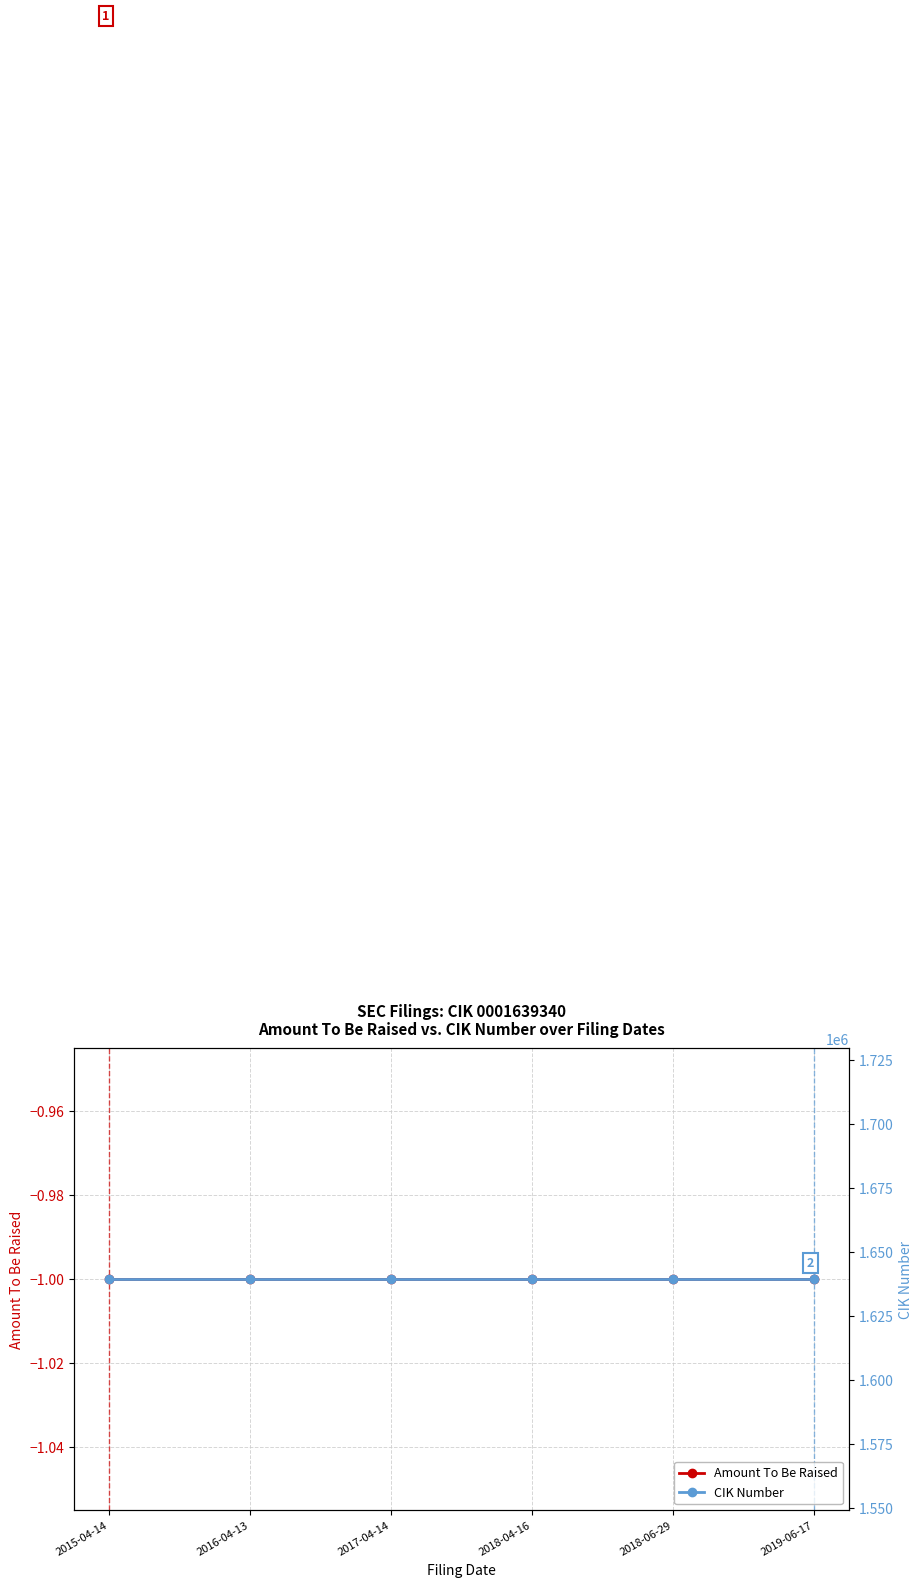

What is the label of the 1st point from the left?

2015-04-14